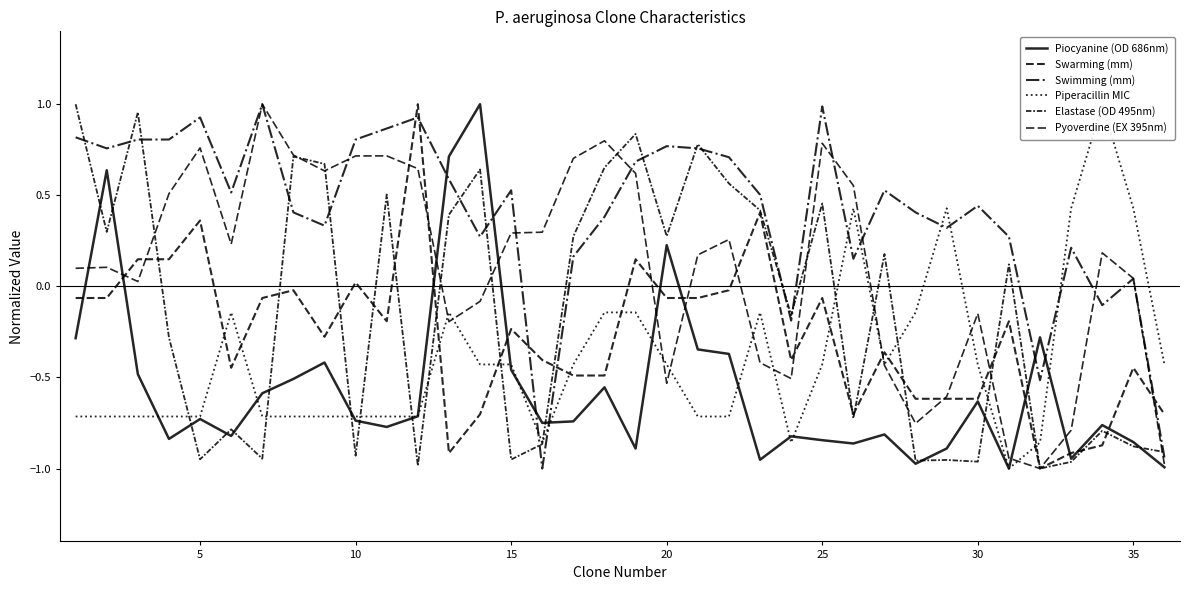

Which series has the largest total across all categories?

Swimming (mm)